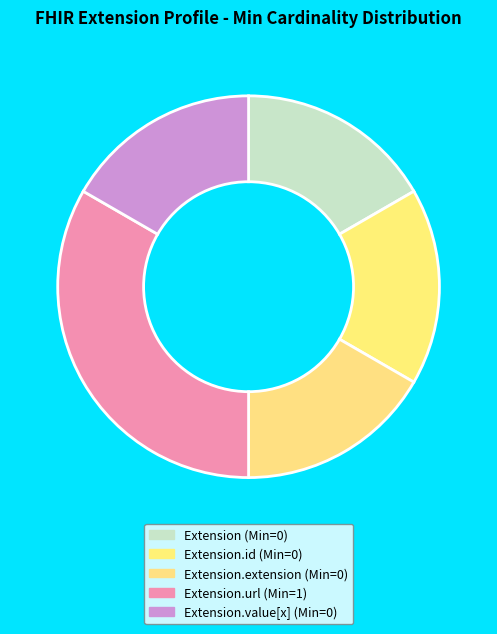

Rank the categories by value from highest to lowest.

Extension.url, Extension, Extension.id, Extension.extension, Extension.value[x]